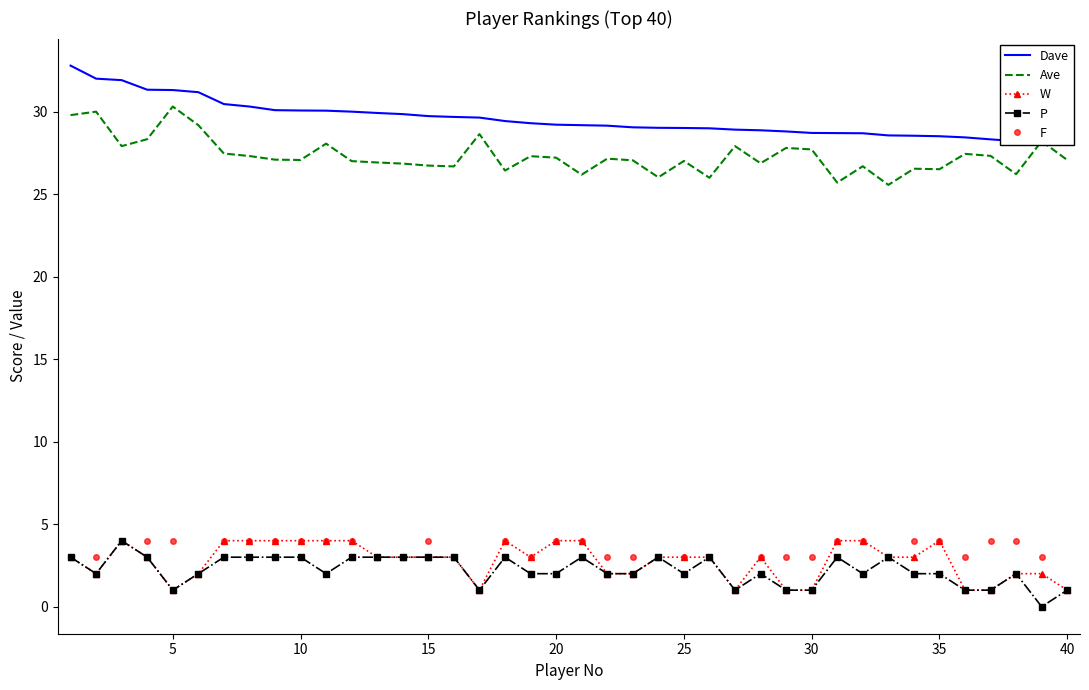

What is the spread (max minus min) of values at 35?

27.3